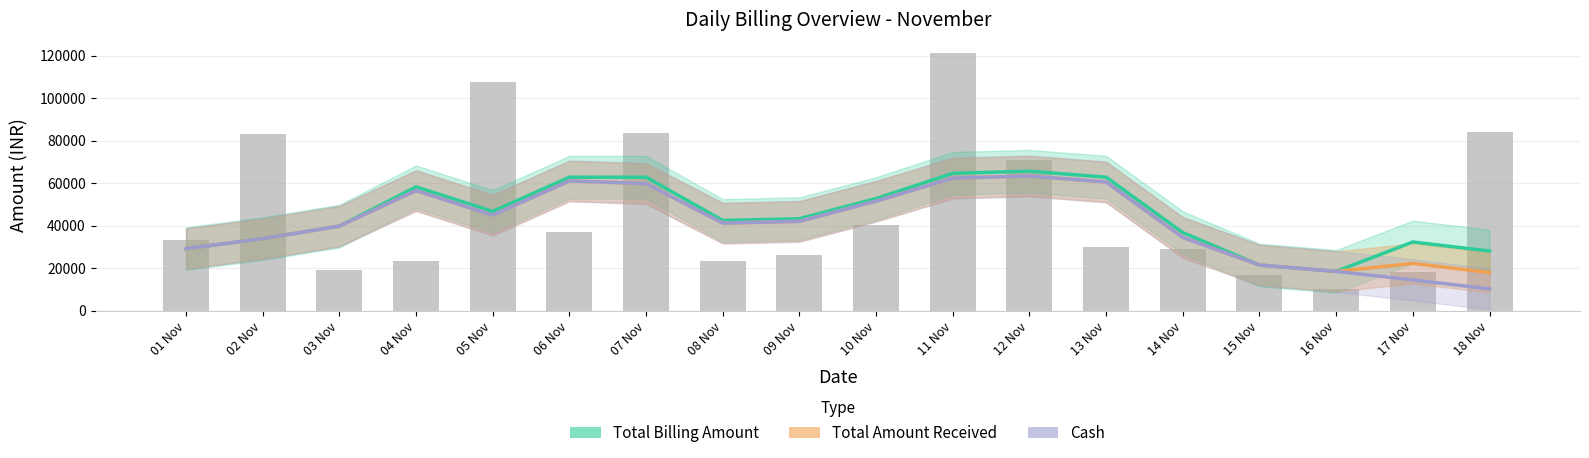

What is the label of the 15th bar from the right?

04 Nov